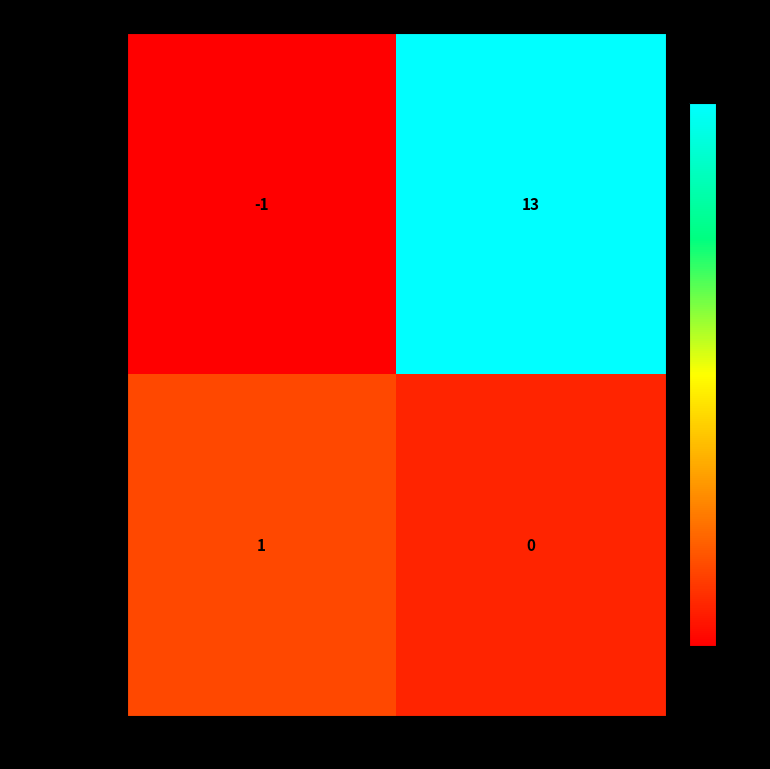

Which series has the largest total across all categories?

663dbc1b3a10…